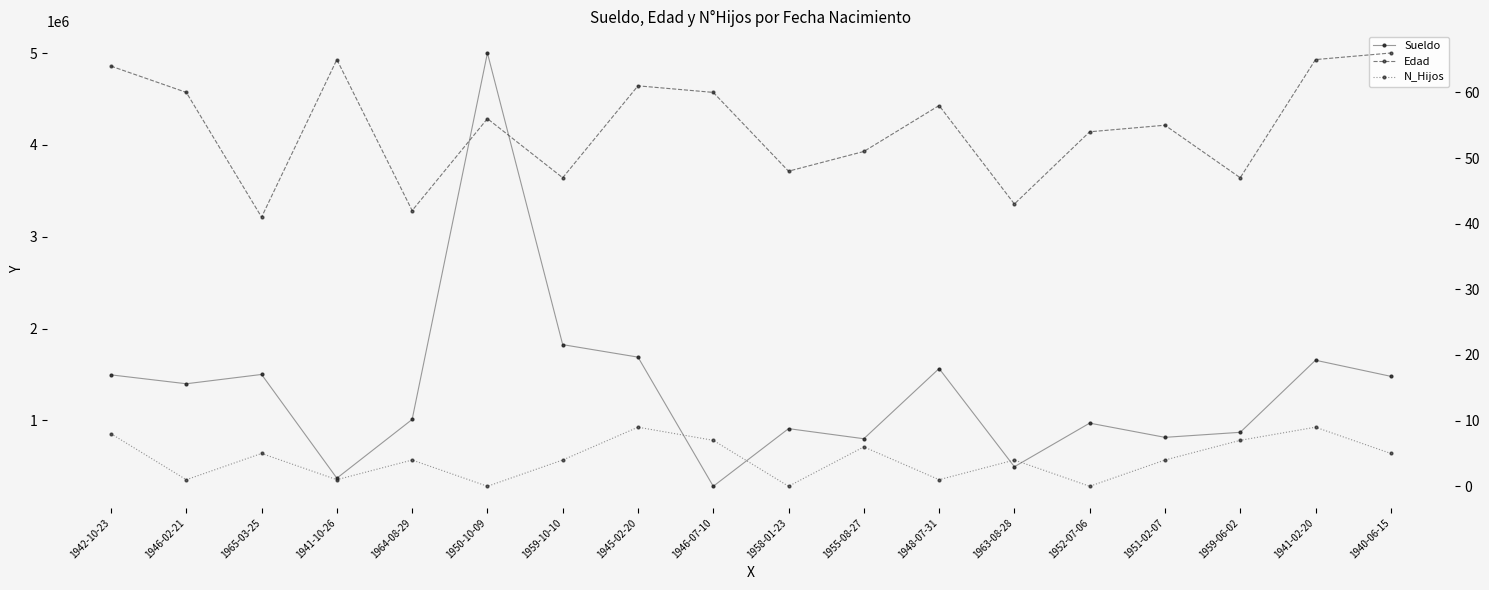

The Edad series shows 60.0 at 1946-07-10. True or false?

True